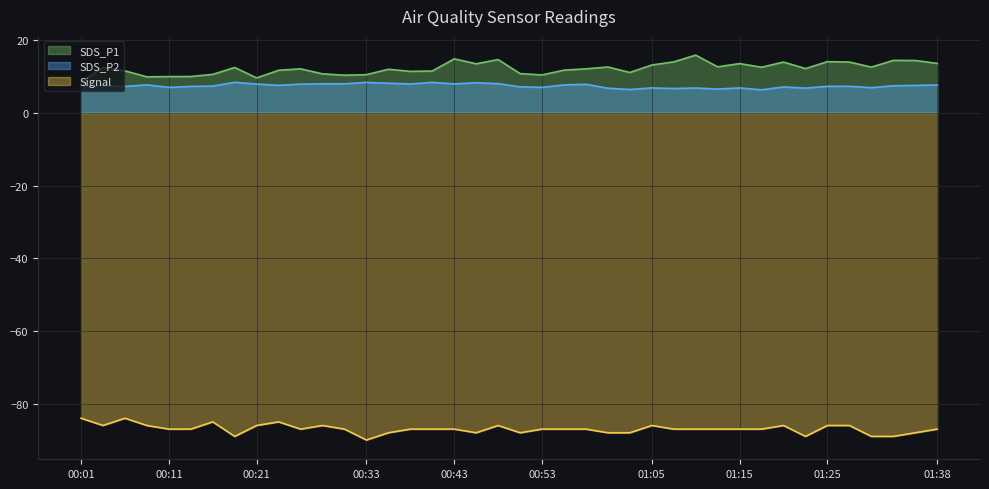

True or false: SDS_P1 has more than 0 points higher than both neighbors.

True